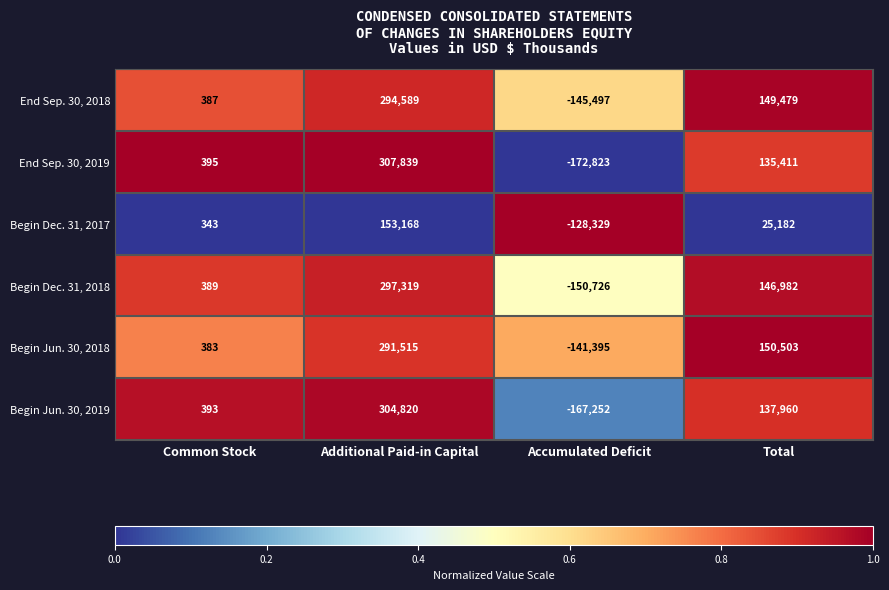

What is the difference between the Begin Jun. 30, 2019 values at Accumulated Deficit and Total?

305212